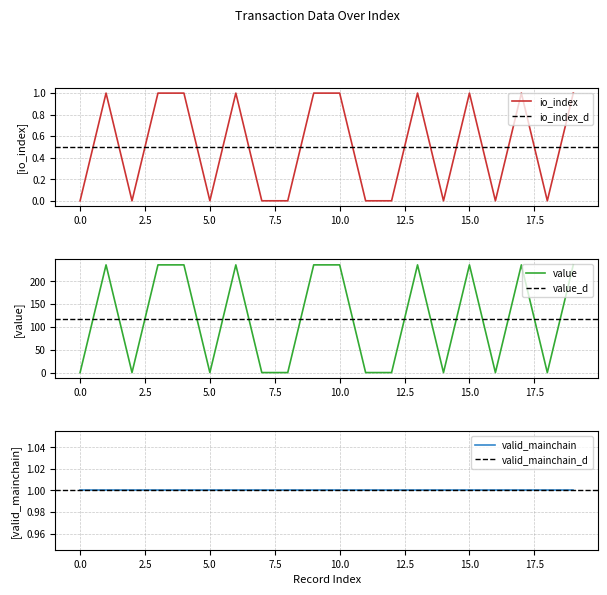

What is the maximum value for value?

235.9